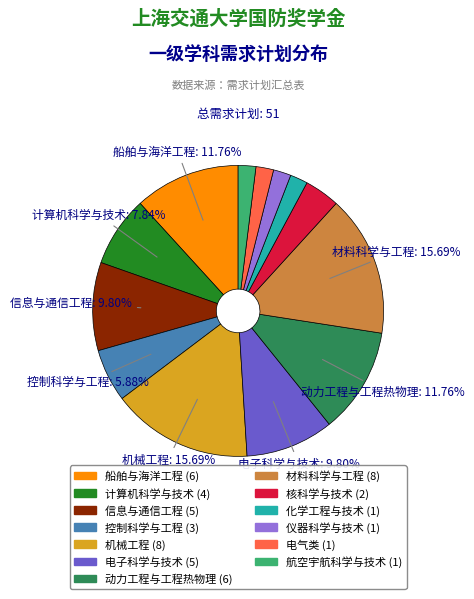

Is the sum of 航空宇航科学与技术 and 机械工程 greater than half?

No